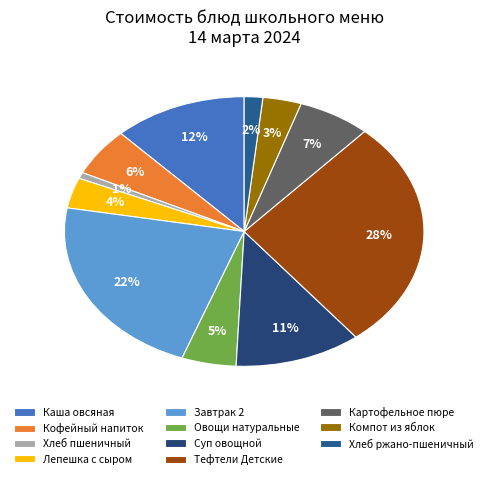

To the nearest percent, what is the average slice percentage?

9%